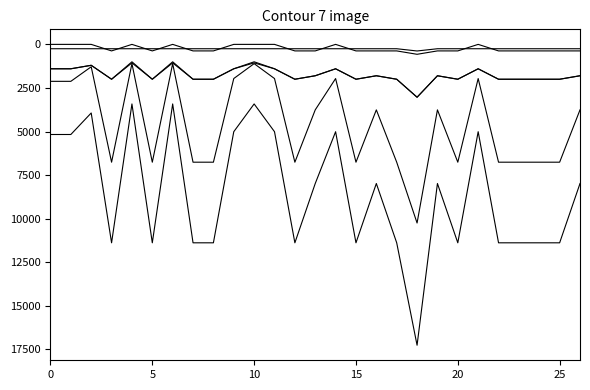

Is this an area chart (filled region under the line)?

No